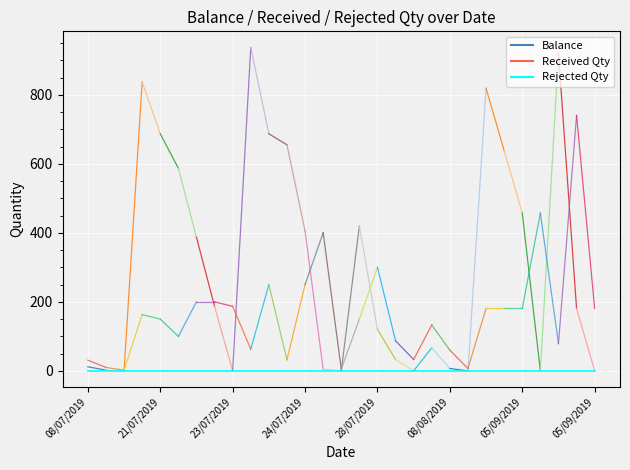

Is it true that Received Qty equals 300 at 28/07/2019?

True